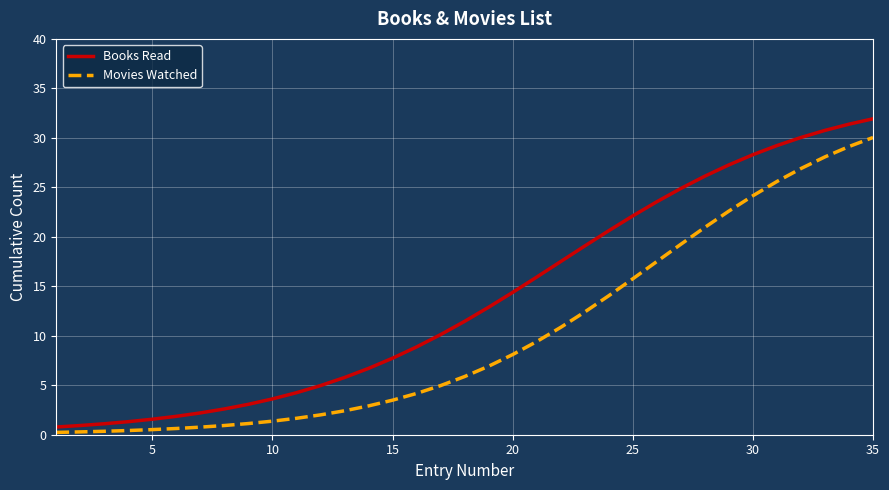

List the series in order of their peak value, lowest first.

Movies Watched, Books Read